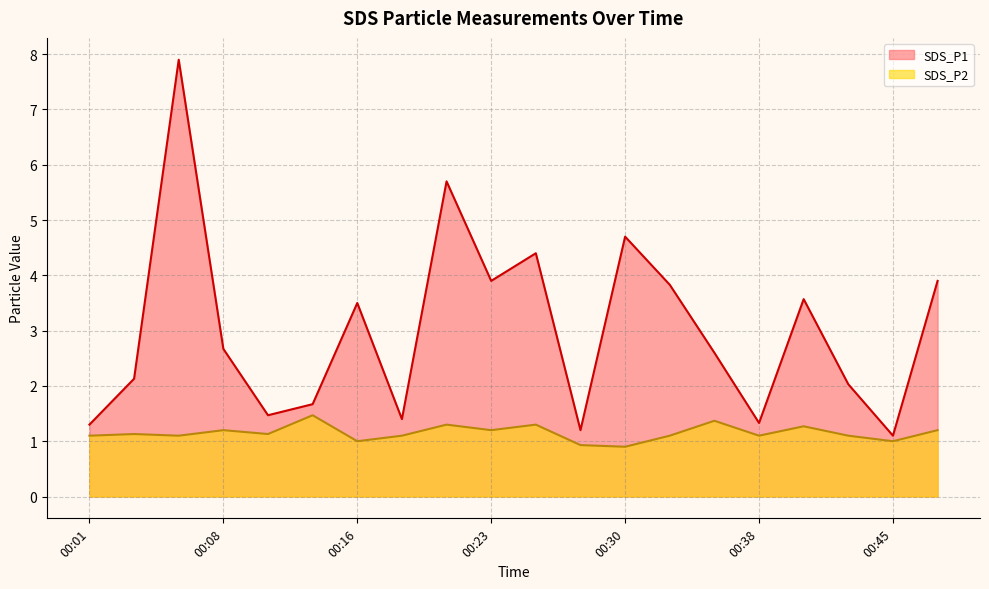

Is the value of SDS_P1 at 00:20 greater than the value of SDS_P2 at 00:23?

Yes